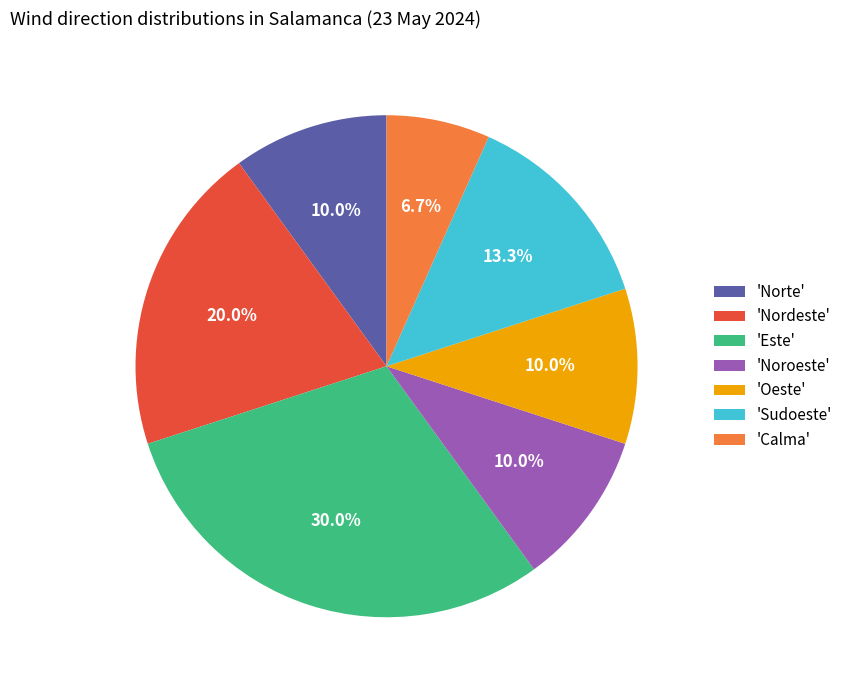

Count the number of slices in the pie.

7